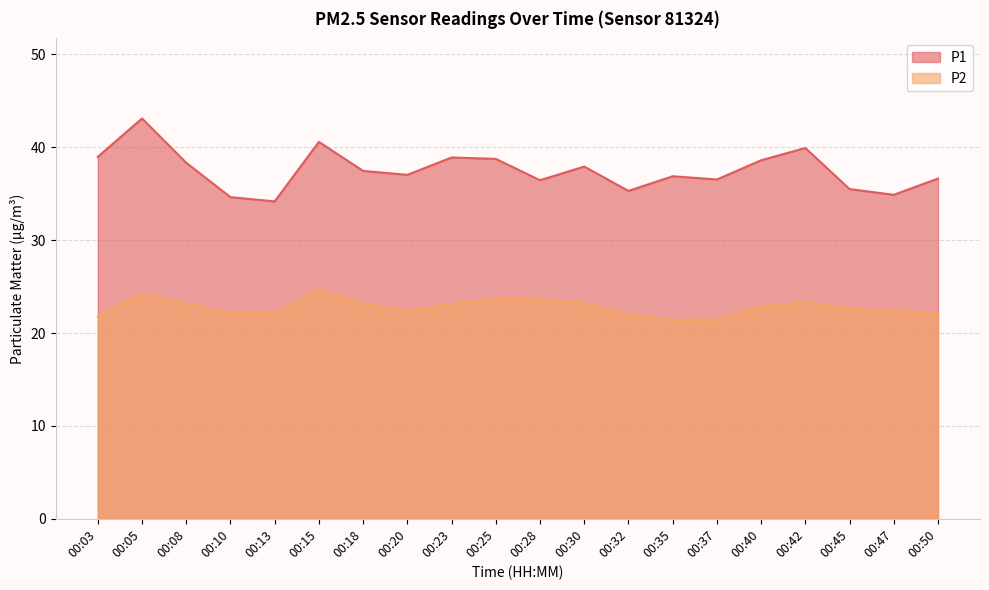

Reading left to right, list all the values displayed in this chart.

P1: 00:03=39.0	00:05=43.1	00:08=38.3	00:10=34.6	00:13=34.2	00:15=40.6	00:18=37.5	00:20=37.0	00:23=38.9	00:25=38.8	00:28=36.5	00:30=37.9	00:32=35.3	00:35=36.9	00:37=36.5	00:40=38.6	00:42=39.9	00:45=35.5	00:47=34.9	00:50=36.6
P2: 00:03=21.8	00:05=24.3	00:08=23.2	00:10=22.2	00:13=22.2	00:15=24.7	00:18=23.2	00:20=22.4	00:23=23.1	00:25=23.7	00:28=23.6	00:30=23.2	00:32=21.9	00:35=21.4	00:37=21.4	00:40=22.9	00:42=23.3	00:45=22.6	00:47=22.4	00:50=22.1